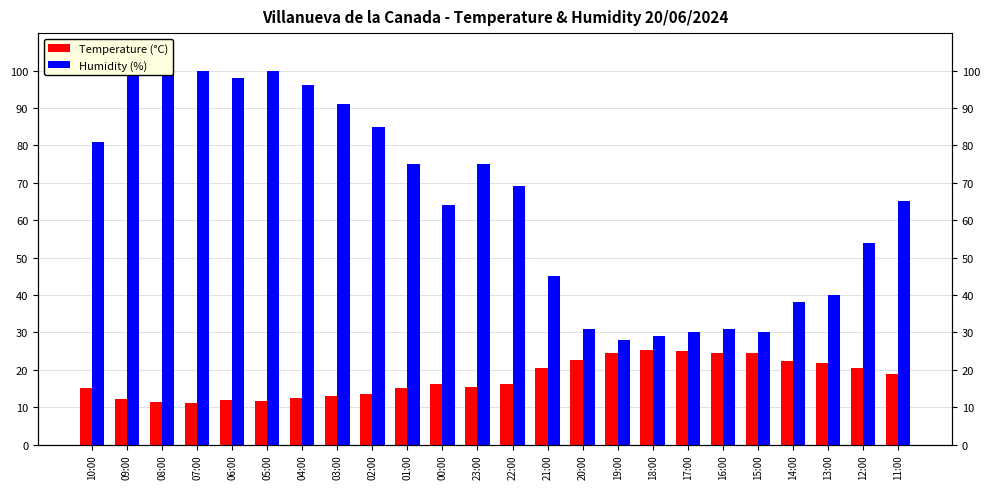

Reading left to right, extract all data points from this chart.

Temperature (°C): 15.0	12.1	11.3	11.1	11.9	11.6	12.5	13.1	13.6	15.0	16.3	15.4	16.1	20.5	22.6	24.5	25.3	25.1	24.4	24.4	22.2	21.9	20.4	18.9
Humidity (%): 81.0	99.0	100.0	100.0	98.0	100.0	96.0	91.0	85.0	75.0	64.0	75.0	69.0	45.0	31.0	28.0	29.0	30.0	31.0	30.0	38.0	40.0	54.0	65.0